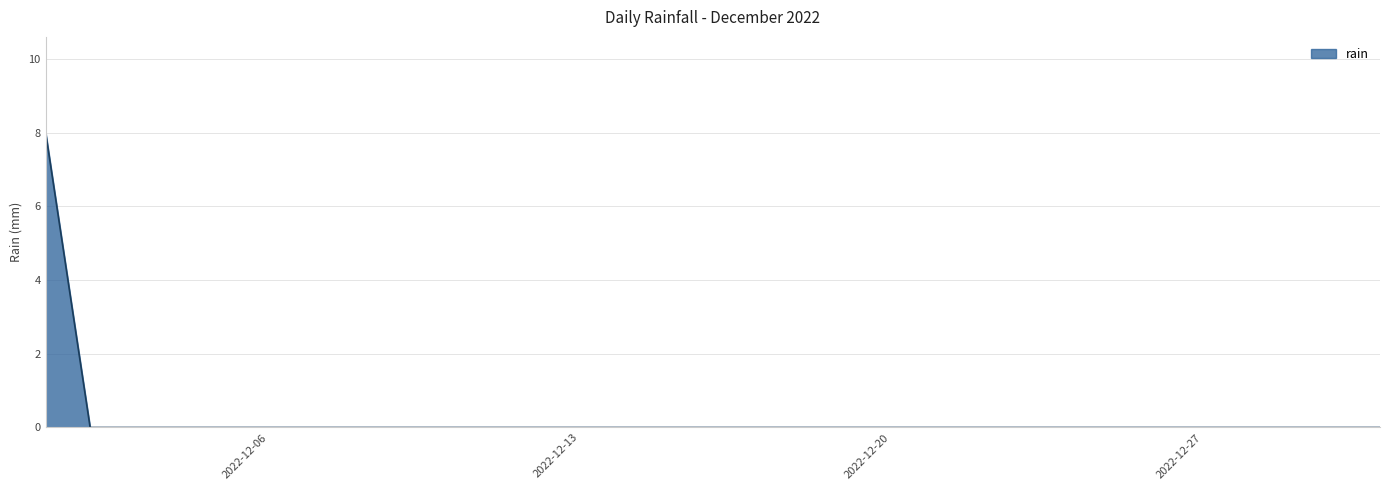

What is the difference between the maximum and minimum values?

8